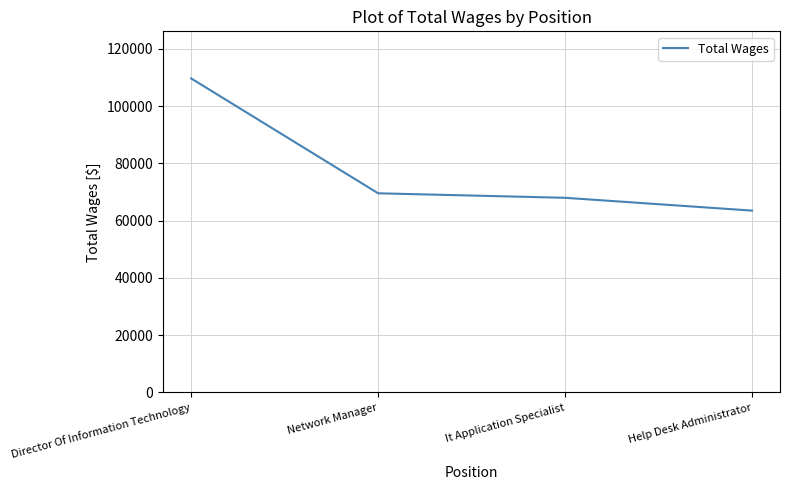

How many values are below 69570?

2